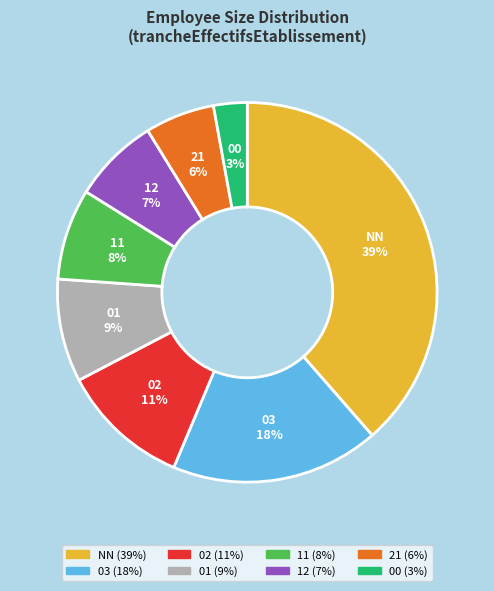

Combined, do 02 and 12 account for over 50%?

No